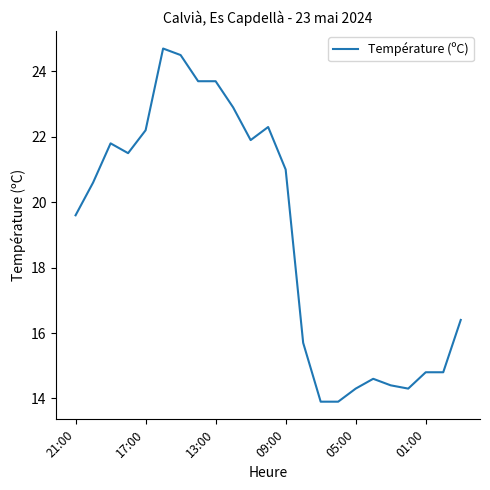

What is the smallest value displayed?

13.9